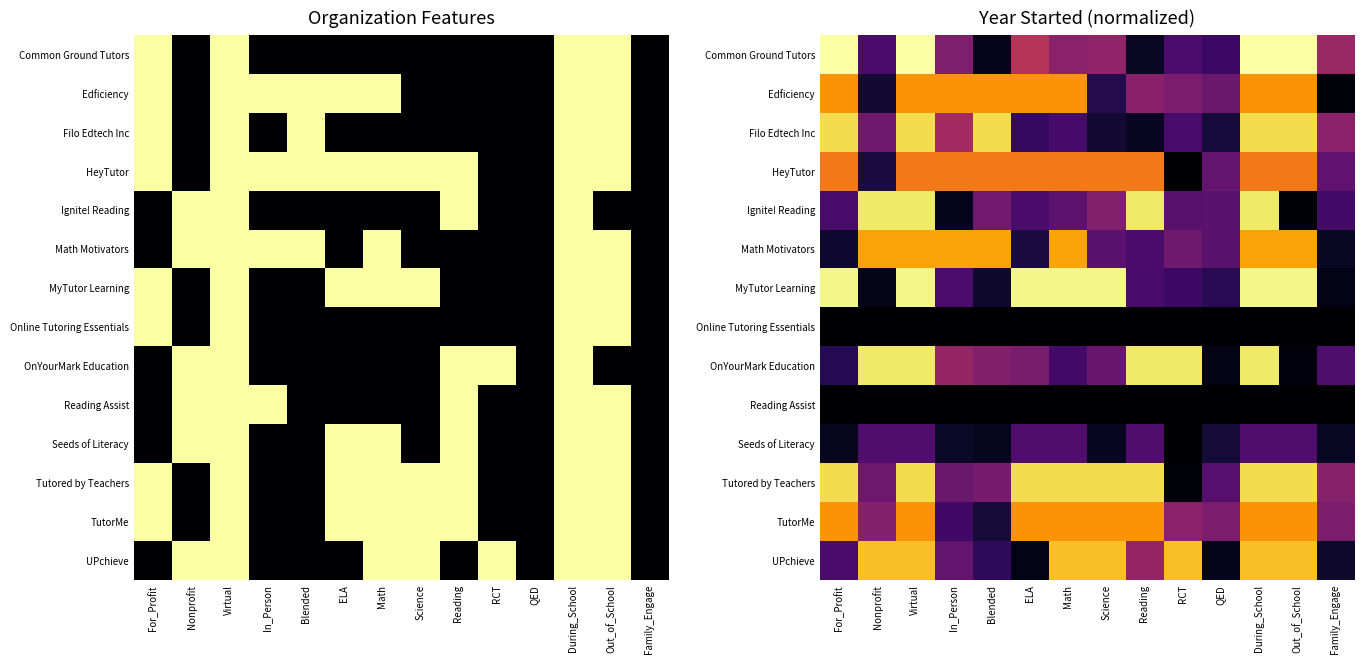

Is the value of Tutored by Teachers at RCT greater than the value of Common Ground Tutors at Math?

No